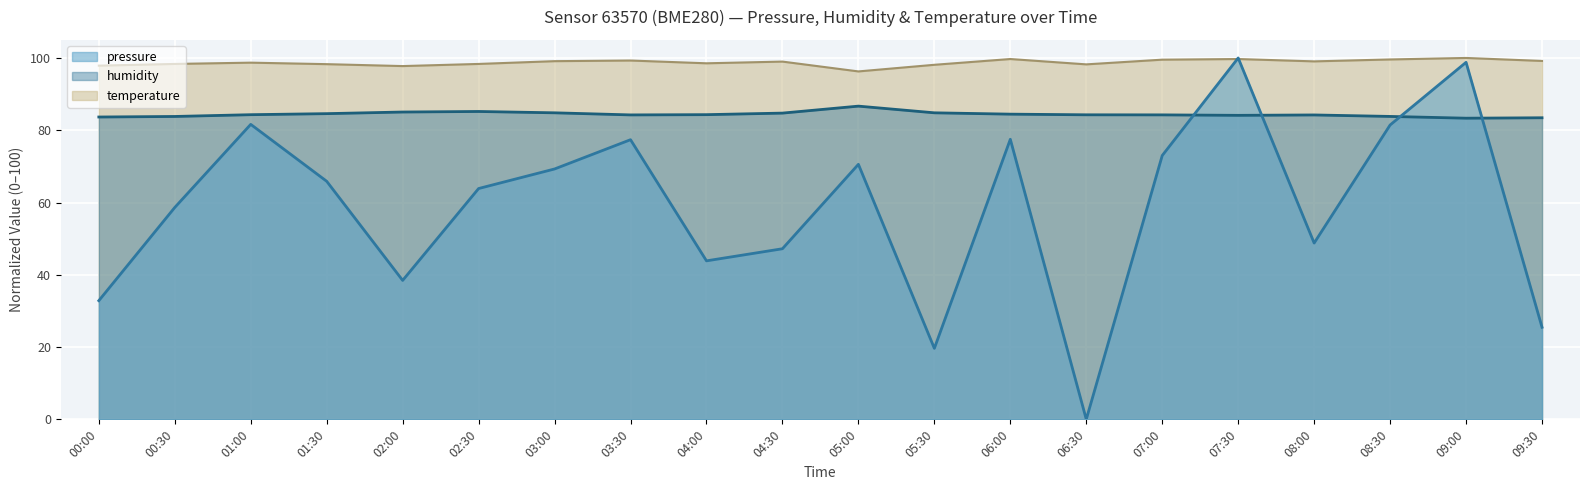

Reading right to left, extract all data points from this chart.

pressure: 09:30=25.5	09:00=98.8	08:30=81.4	08:00=48.8	07:30=100.0	07:00=73.0	06:30=0.0	06:00=77.5	05:30=19.6	05:00=70.6	04:30=47.2	04:00=43.9	03:30=77.4	03:00=69.3	02:30=63.9	02:00=38.4	01:30=65.9	01:00=81.6	00:30=58.6	00:00=32.8
humidity: 09:30=83.5	09:00=83.3	08:30=83.8	08:00=84.2	07:30=84.1	07:00=84.2	06:30=84.3	06:00=84.5	05:30=84.8	05:00=86.7	04:30=84.7	04:00=84.3	03:30=84.2	03:00=84.8	02:30=85.2	02:00=85.0	01:30=84.6	01:00=84.3	00:30=83.8	00:00=83.7
temperature: 09:30=99.2	09:00=100.0	08:30=99.6	08:00=99.1	07:30=99.7	07:00=99.5	06:30=98.2	06:00=99.7	05:30=98.1	05:00=96.3	04:30=99.0	04:00=98.5	03:30=99.3	03:00=99.1	02:30=98.3	02:00=97.8	01:30=98.3	01:00=98.7	00:30=98.3	00:00=97.9